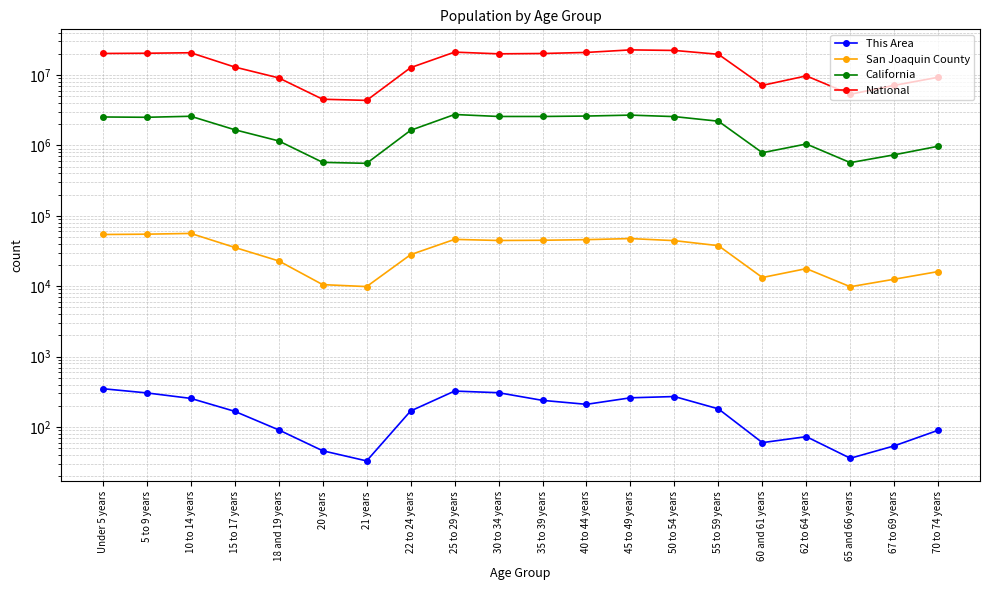

What is the total value across all series at 18 and 19 years?

10266043